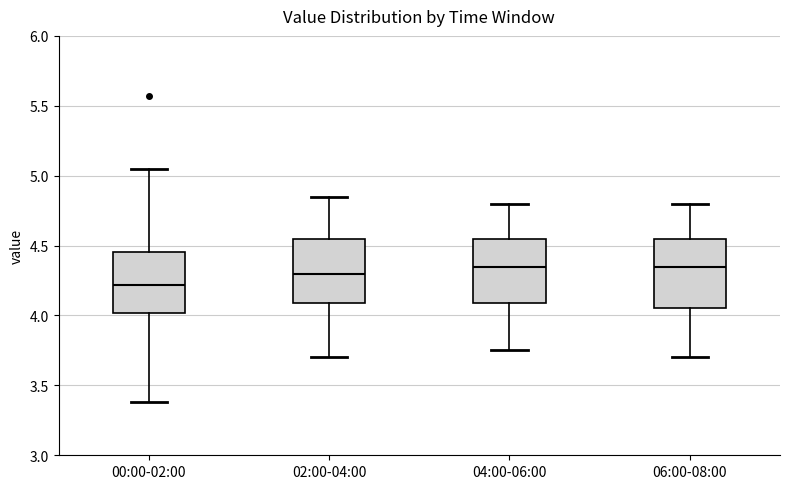

Which box's median line is the lowest?

00:00-02:00